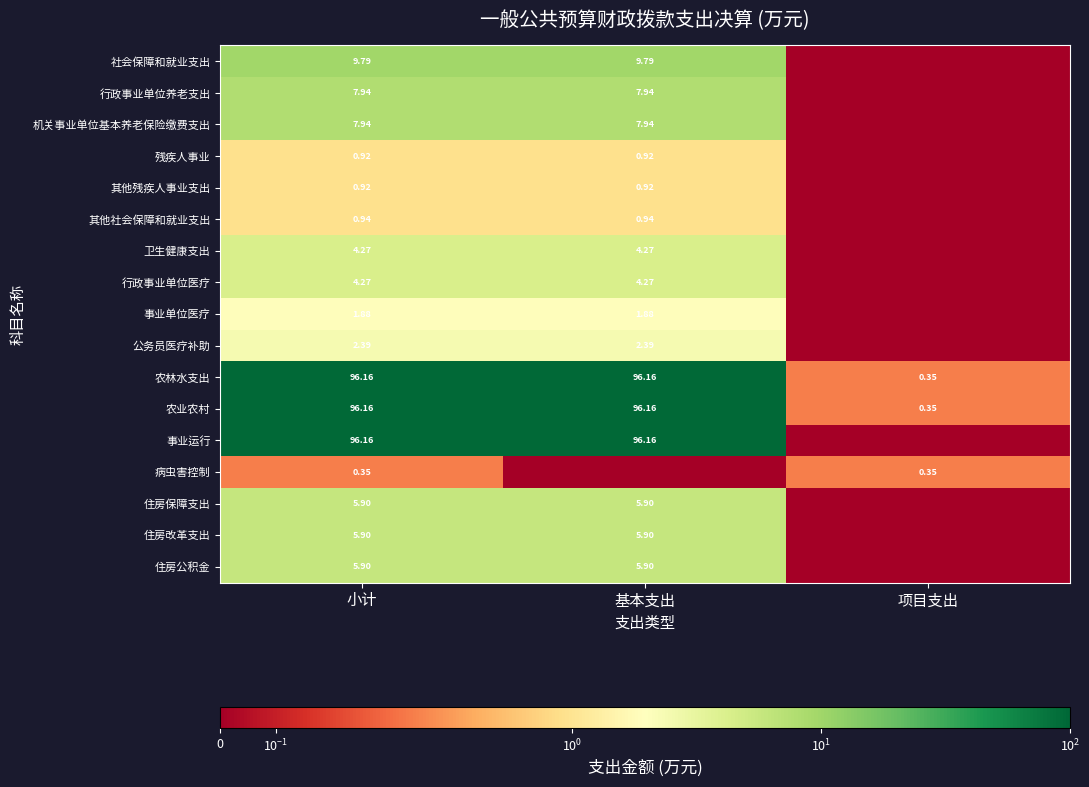

Which category has the lowest value in the 农林水支出 series?

项目支出